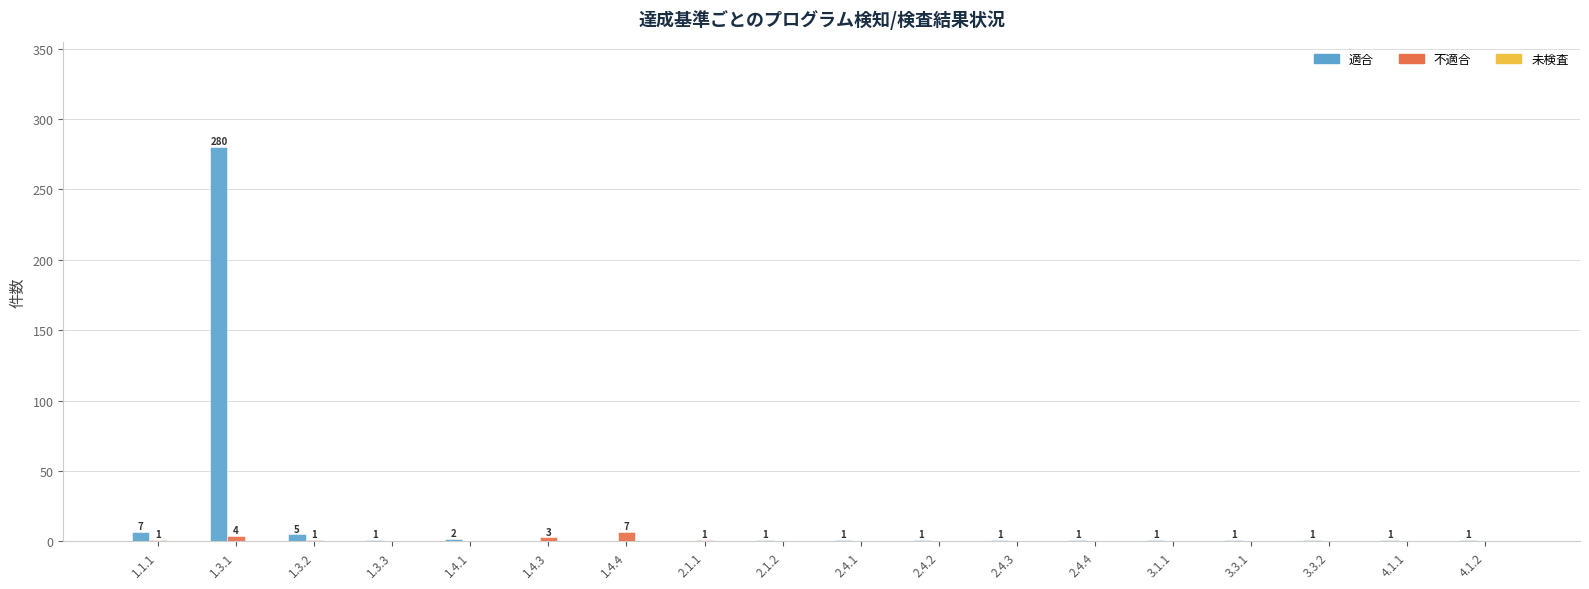

The value of 適合 at 2.4.4 is 1. True or false?

True